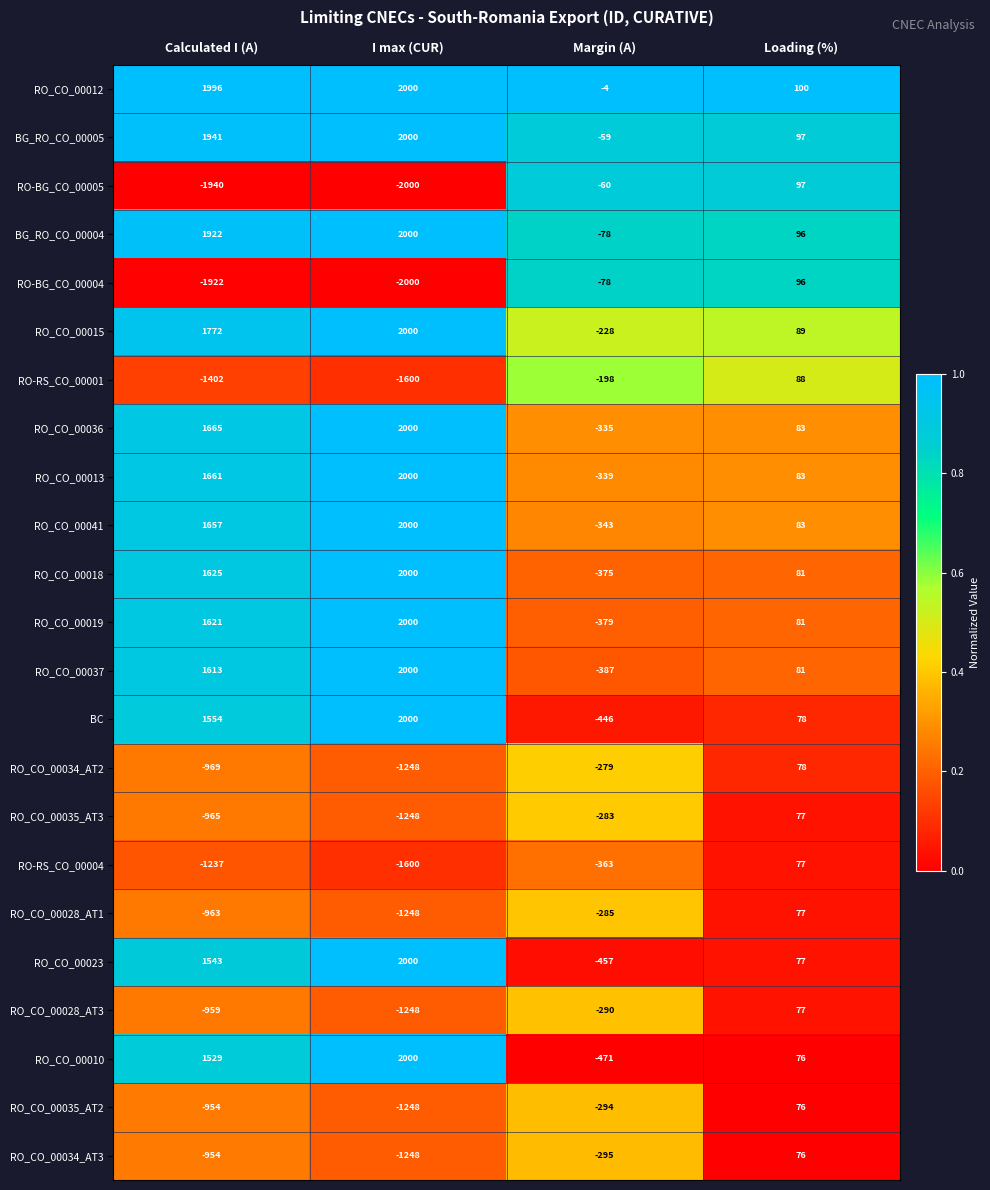

List the labels in order of RO_CO_00015 value, smallest first.

Margin (A), Loading (%), Calculated I (A), I max (CUR)